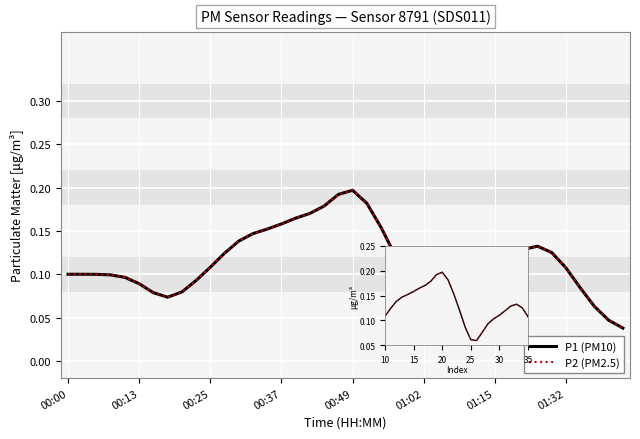

What is the approximate value of P2 at 19?

0.2